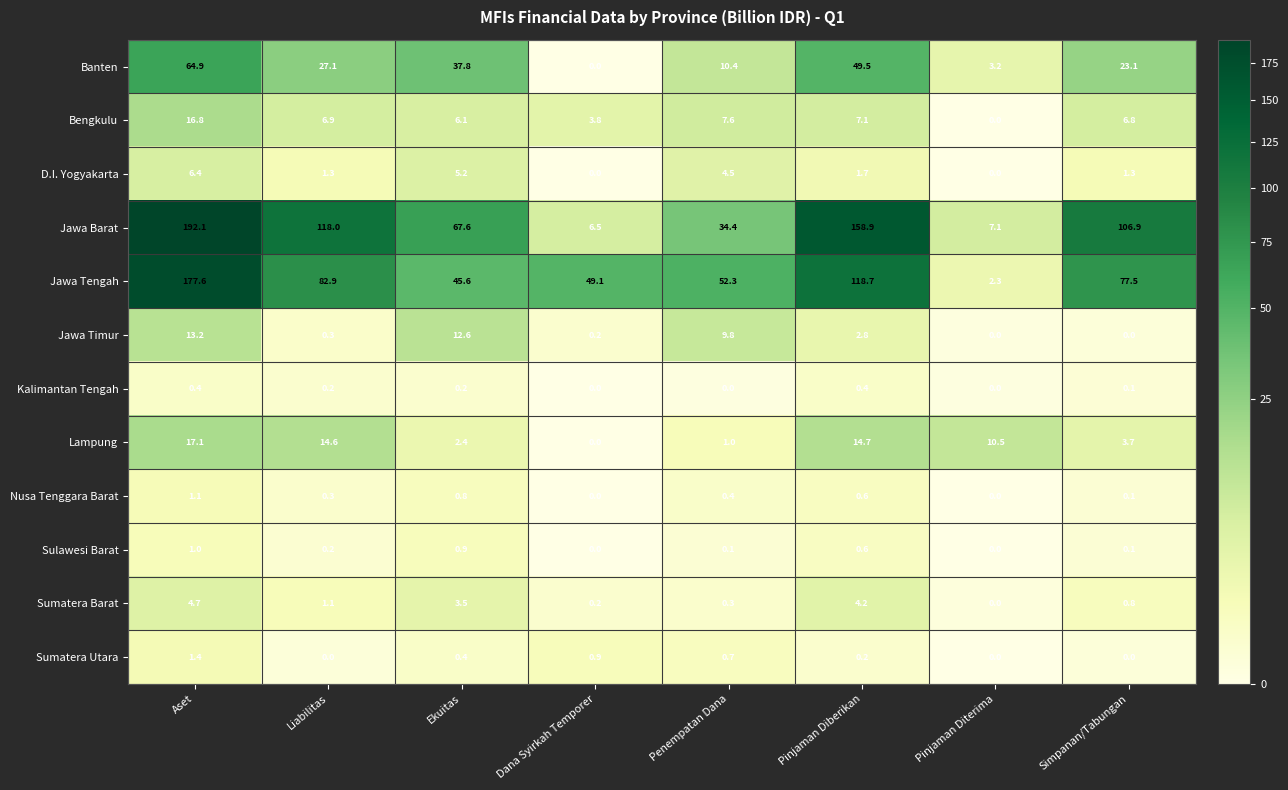

What is the maximum value for Bengkulu?

16.8